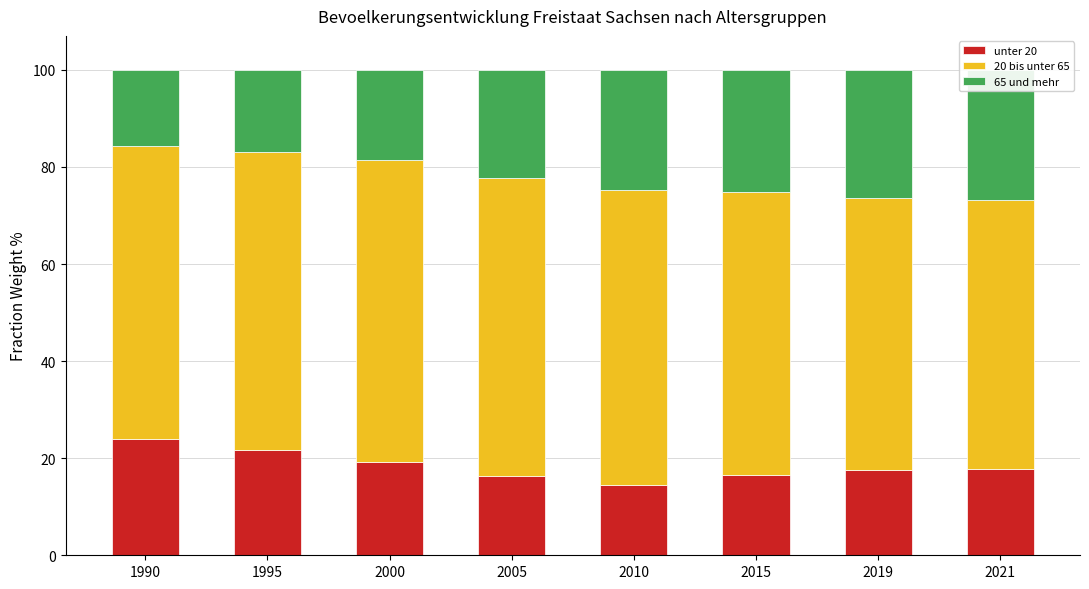

The value of 20 bis unter 65 at 1990 is 60.3. True or false?

True